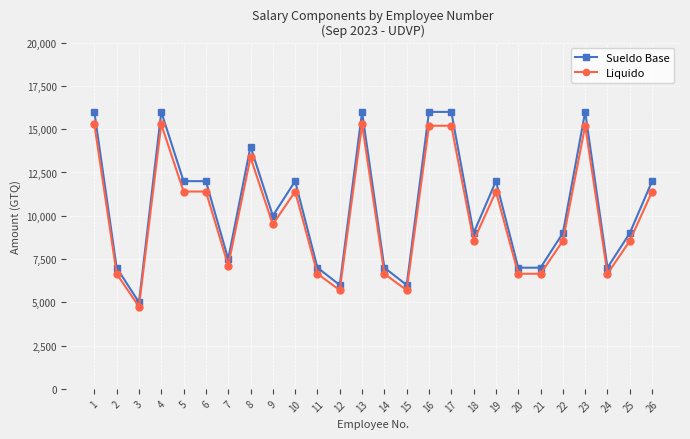

True or false: Sueldo Base has a value of 2440.3 at 14.

False